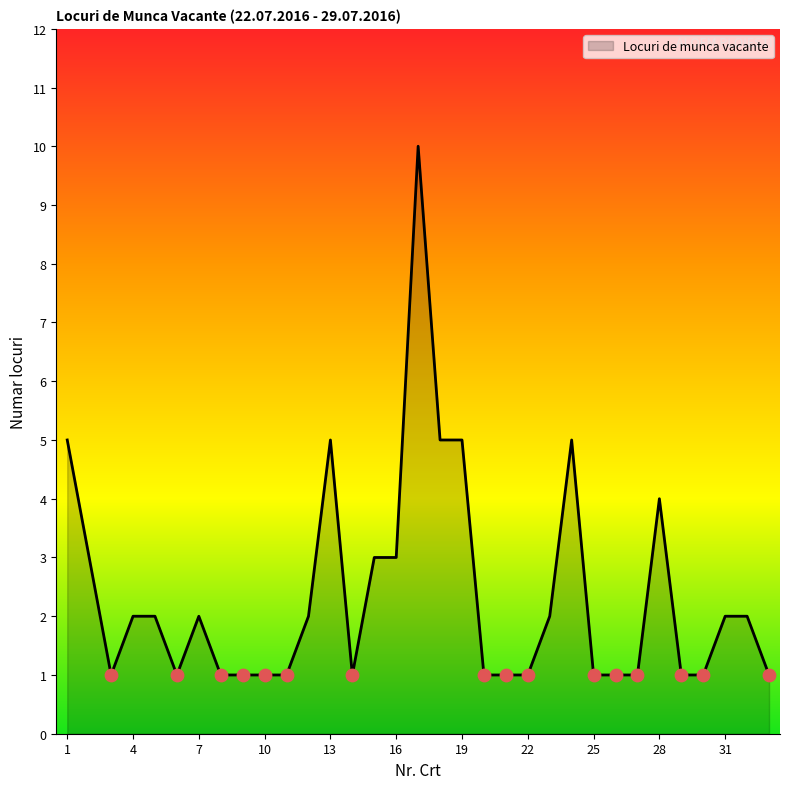

What is the difference between the maximum and minimum values?

9